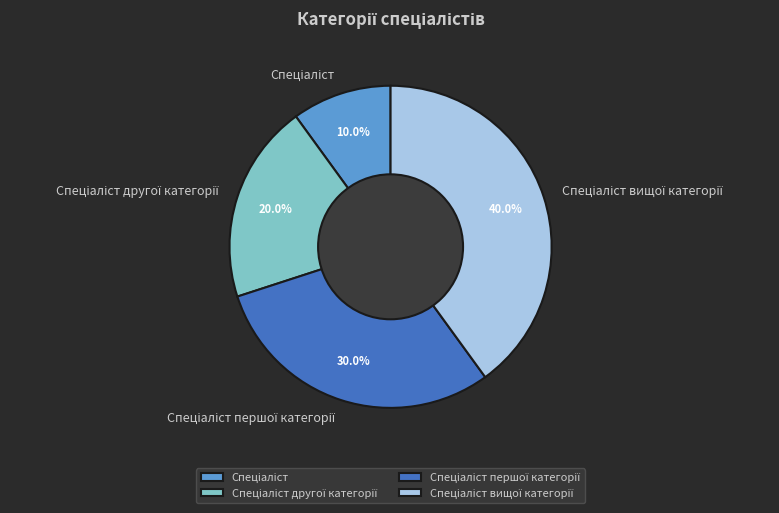

How many slices are in this pie chart?

4